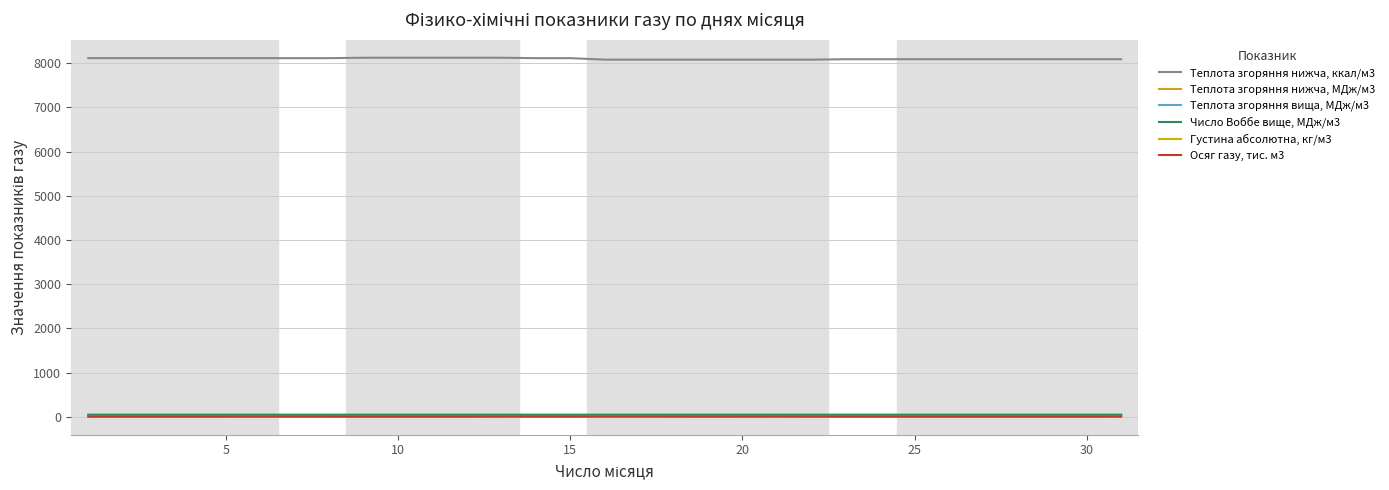

How many lines are shown in the chart?

6